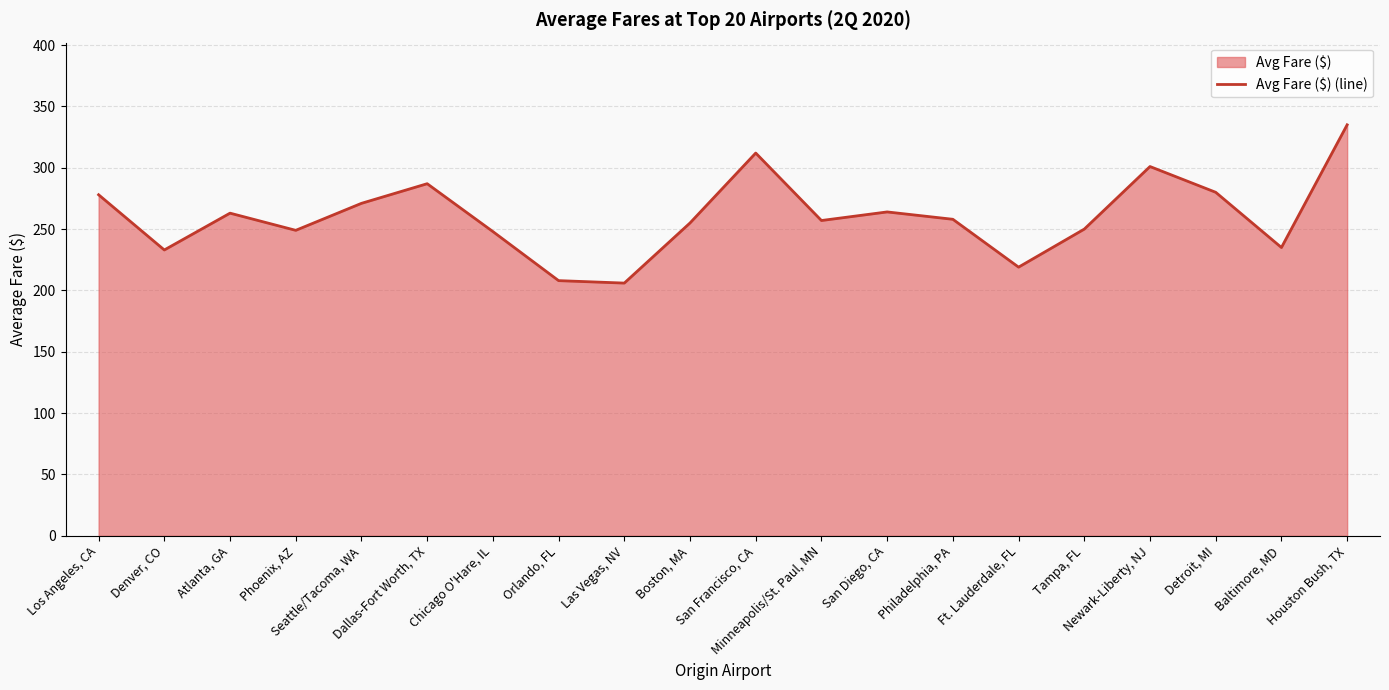

What position from the left is Newark-Liberty, NJ?

17